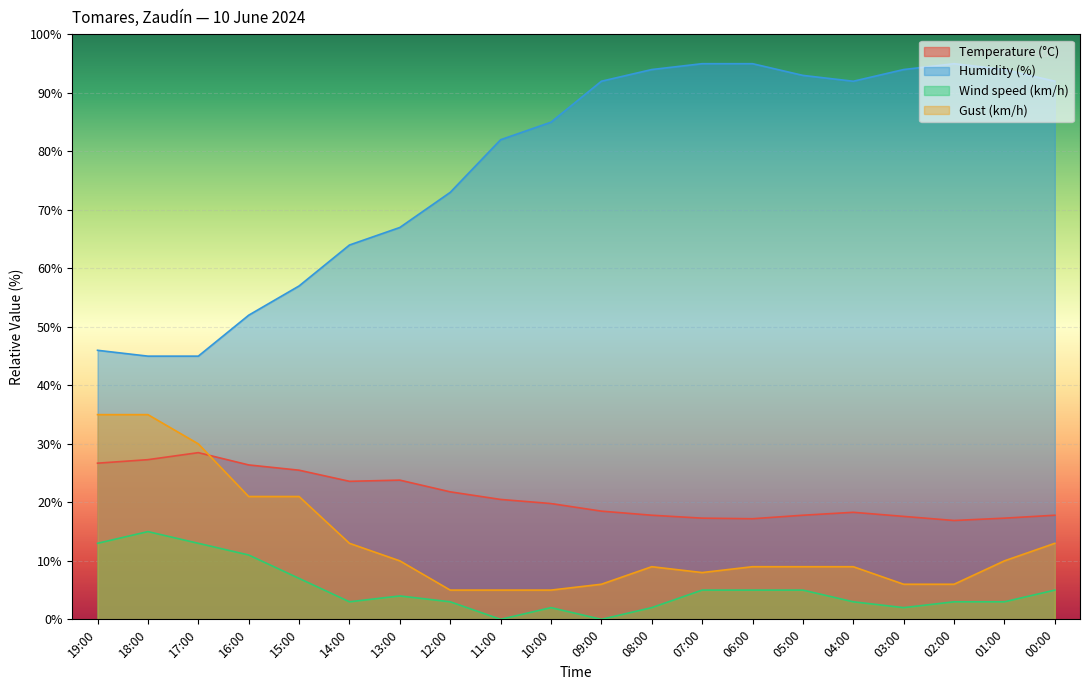

What position from the right is 10:00?

11